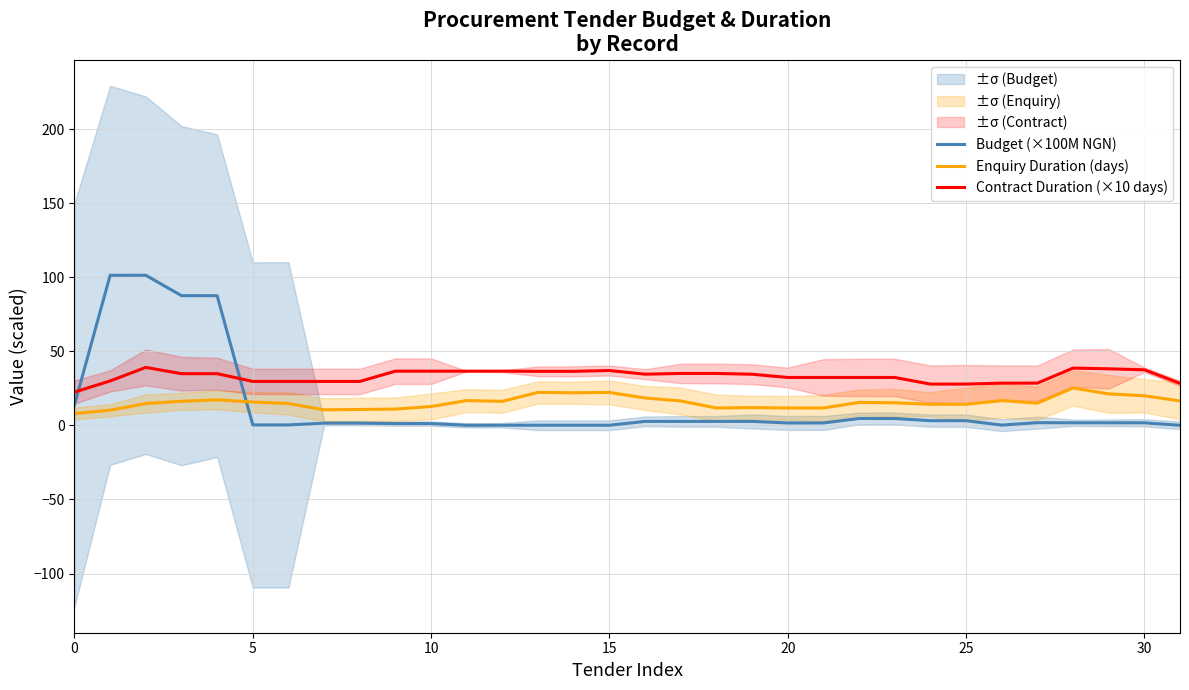

At 22, list the series in order from largest to smallest.

Contract Duration (×10 days), Enquiry Duration (days), Budget (×100M NGN)